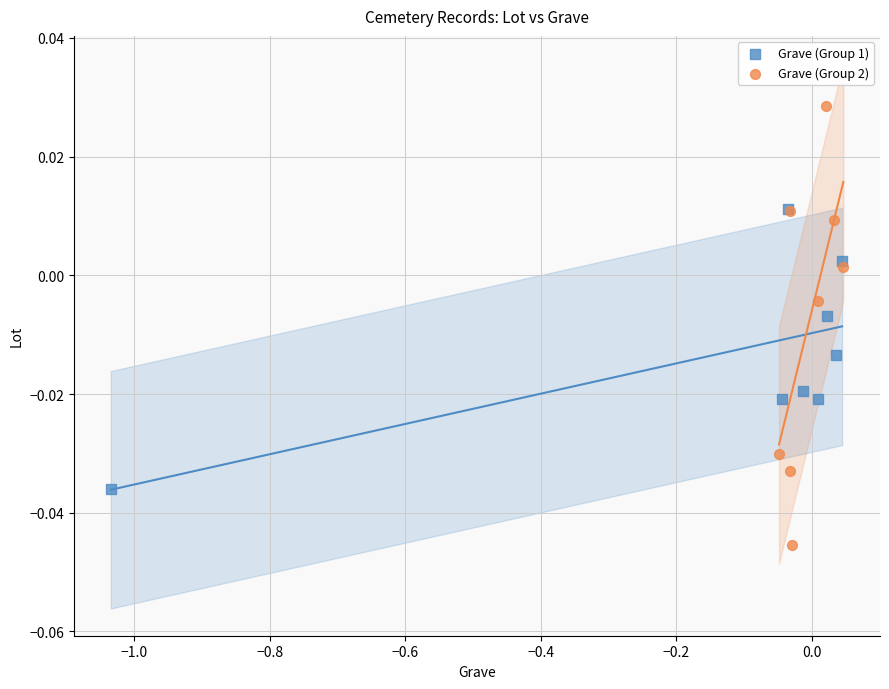

Which series contains the lowest Y value?

Grave (Group 2)